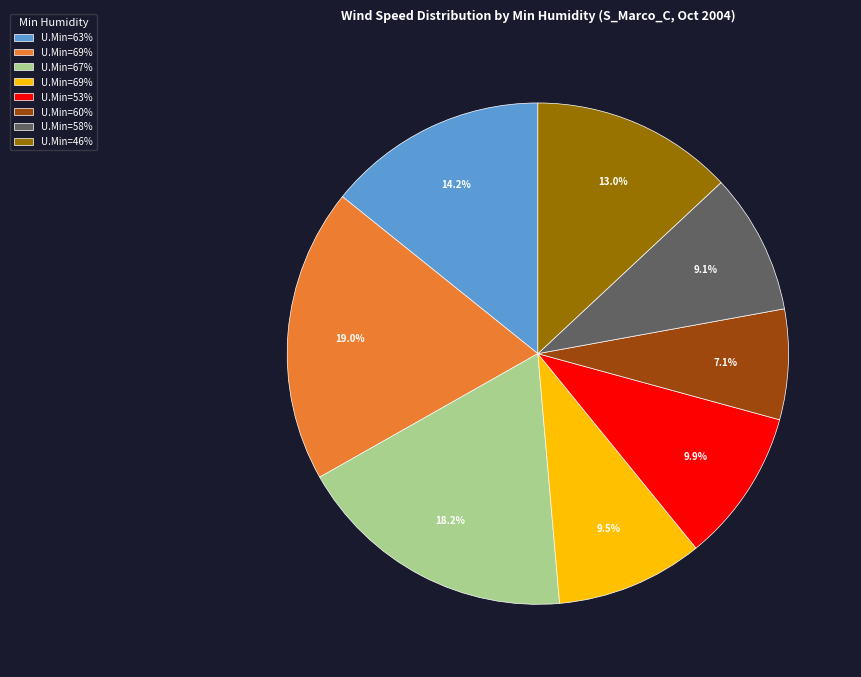

Is there any slice that represents more than half of the pie?

No